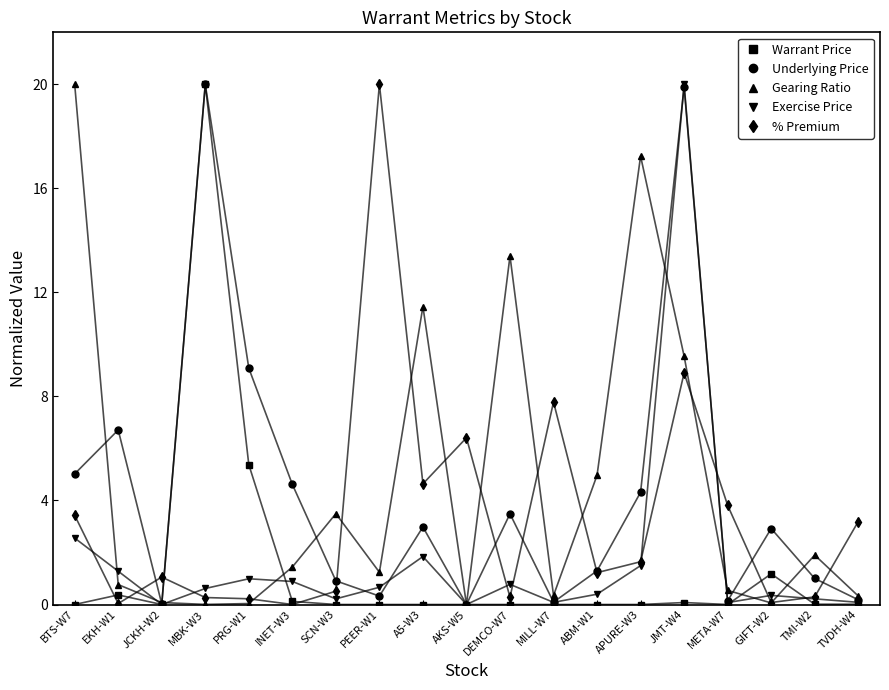

How many values in the Underlying Price series exceed 2?

10